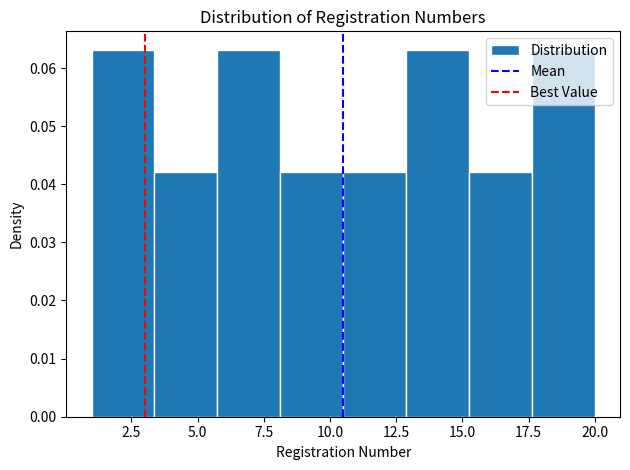

Reading left to right, list every bar in this chart as the range it spans on the x-axis followed by its height. Neither the bar edges nor the heights are printed on the chart, so give them approximately, as read against the axes.

1.0 to 3.5: 0.063
3.5 to 6.0: 0.042
6.0 to 8.0: 0.063
8.0 to 10.5: 0.042
10.5 to 13.0: 0.042
13.0 to 15.5: 0.063
15.5 to 17.5: 0.042
17.5 to 20.0: 0.063